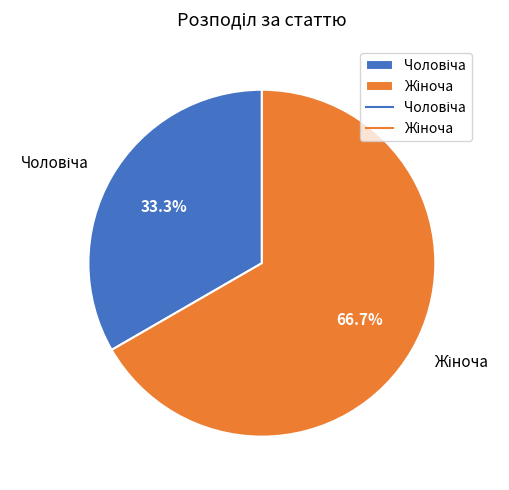

Is there any slice that represents more than half of the pie?

Yes